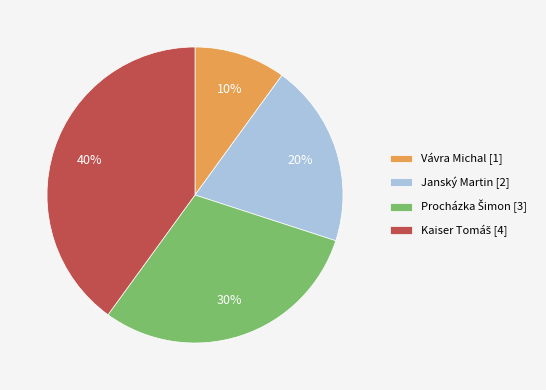

True or false: Janský Martin accounts for 20% of the total.

True